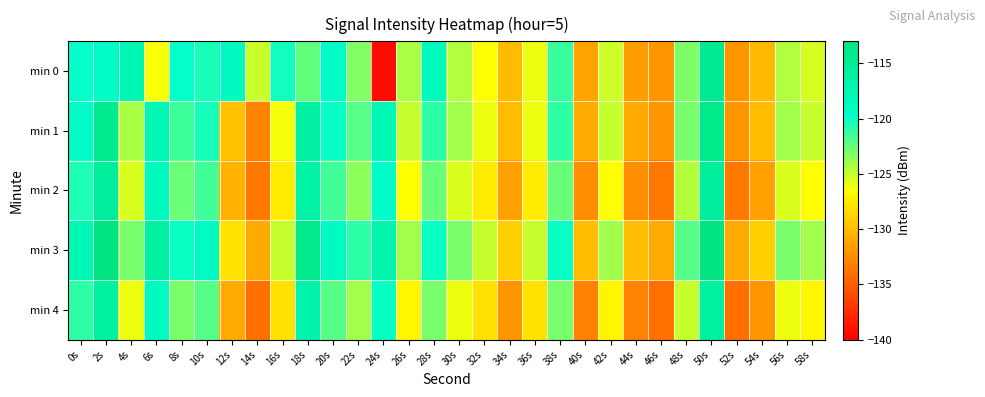

What is the difference between the highest and lowest values at 30s?

3.0